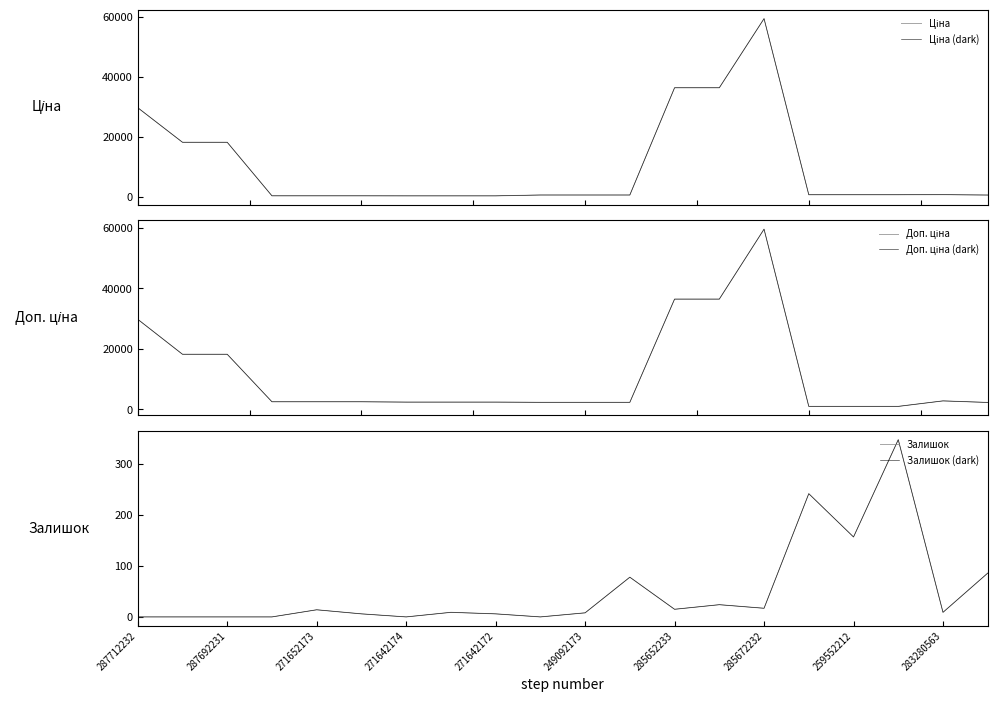

What is the sum of all Залишок values?

1019.0